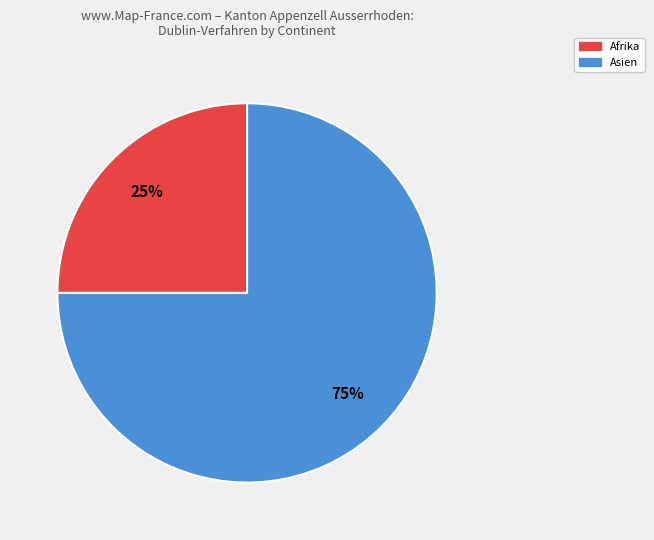

Is there any slice that represents more than half of the pie?

Yes